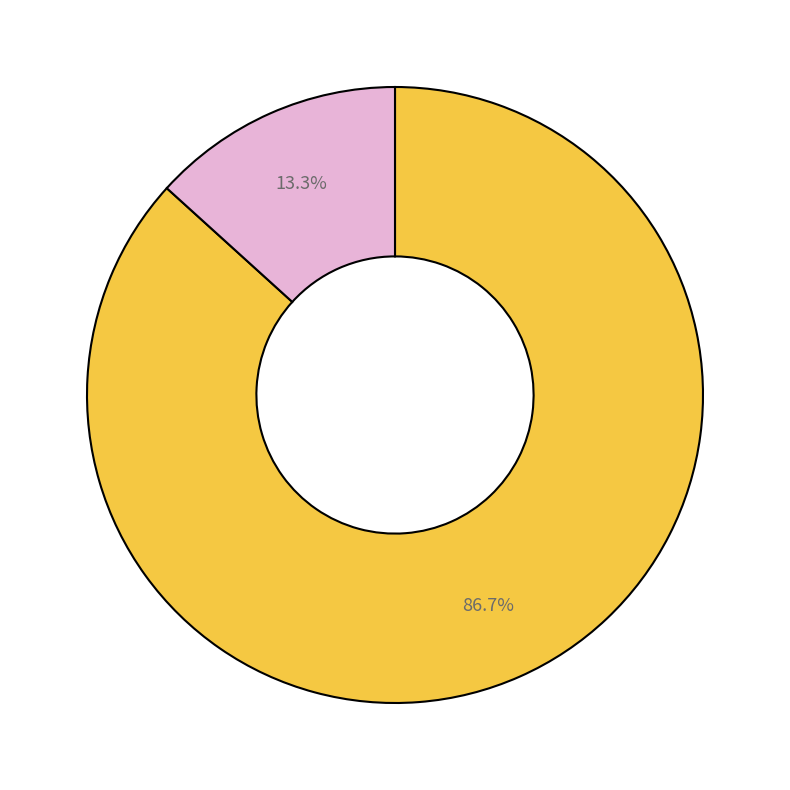

How many slices are in this pie chart?

2